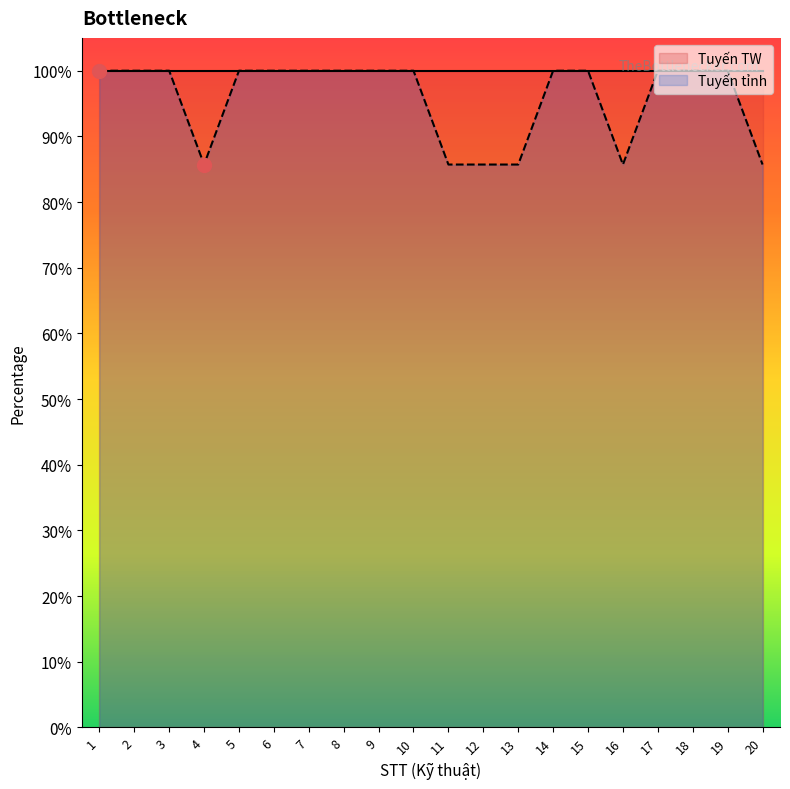

How many lines are shown in the chart?

2